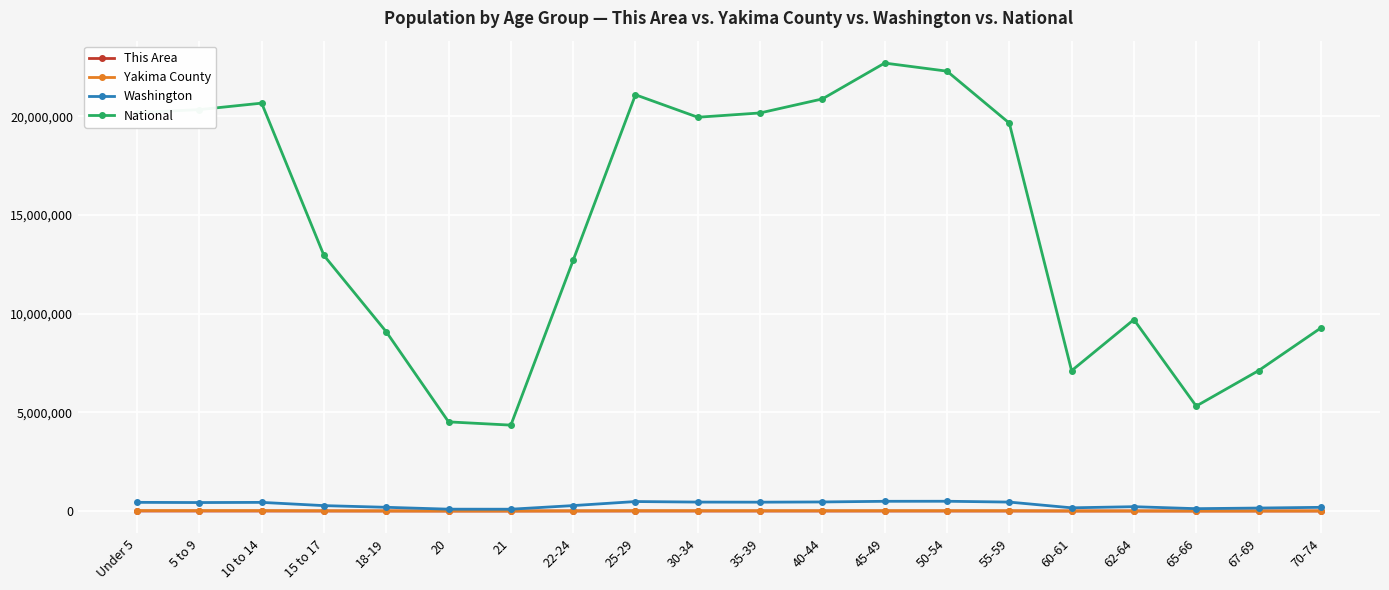

What is the value of the Yakima County point at the 4th from the left?

12314